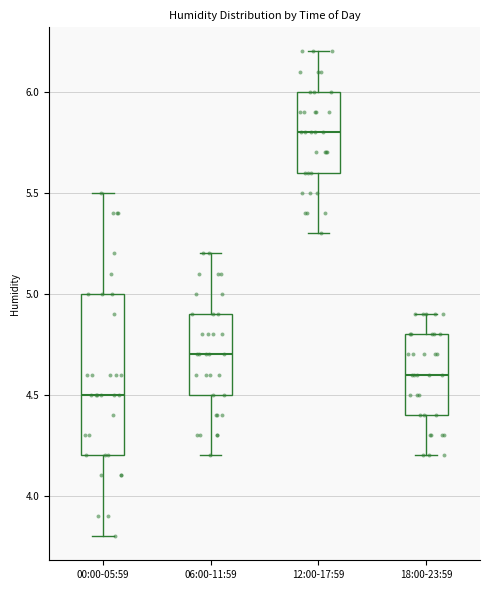

Reading left to right, transcribe this box plot: for each box, give where its median line is, the range the box spans, and where its two whiskers end, as read against the y-axis. The values are not printed on the chart, so give them approximately, as read against the axis.

00:00-05:59: median 4.5, box 4.2 to 5.0, whiskers 3.8 to 5.5
06:00-11:59: median 4.7, box 4.5 to 4.9, whiskers 4.2 to 5.2
12:00-17:59: median 5.8, box 5.6 to 6.0, whiskers 5.3 to 6.2
18:00-23:59: median 4.6, box 4.4 to 4.8, whiskers 4.2 to 4.9